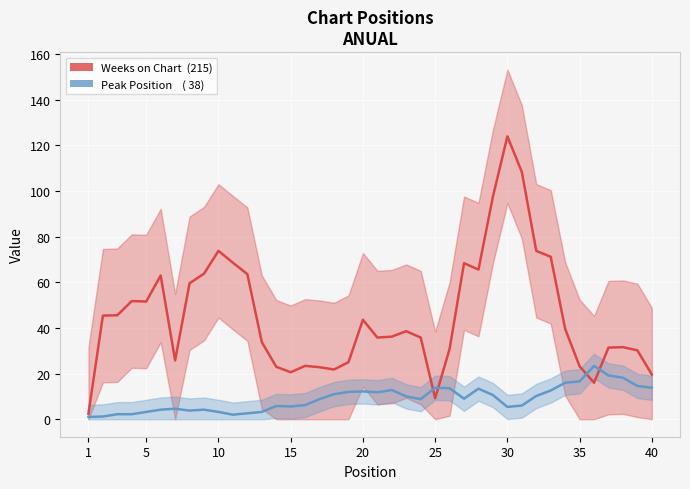

Which series has the largest total across all categories?

Weeks on Chart